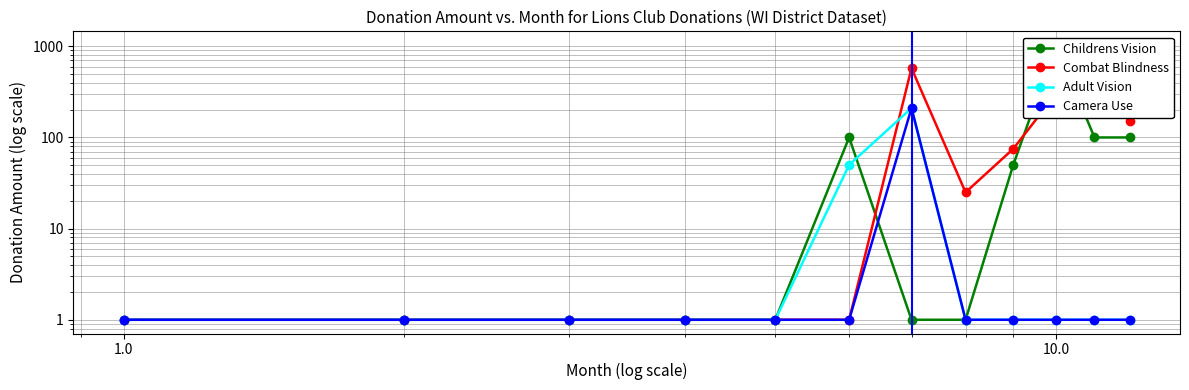

What is the difference between the maximum and minimum values in the Adult Vision series?

209.0